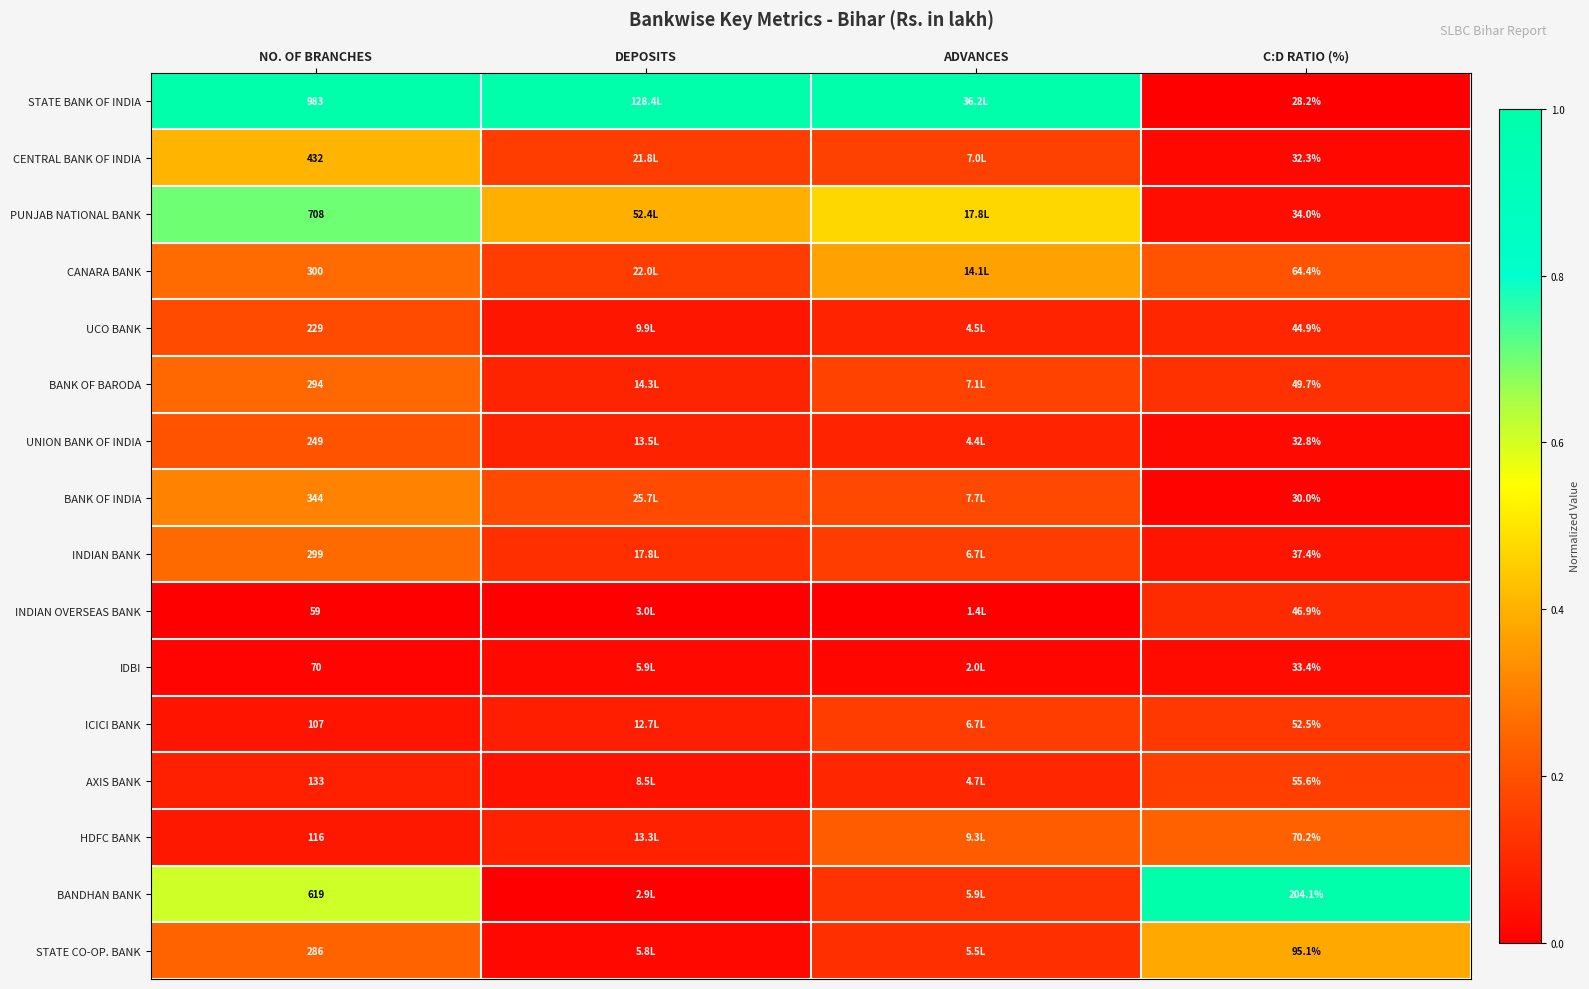

Is the value of CANARA BANK at NO. OF BRANCHES greater than the value of PUNJAB NATIONAL BANK at NO. OF BRANCHES?

No